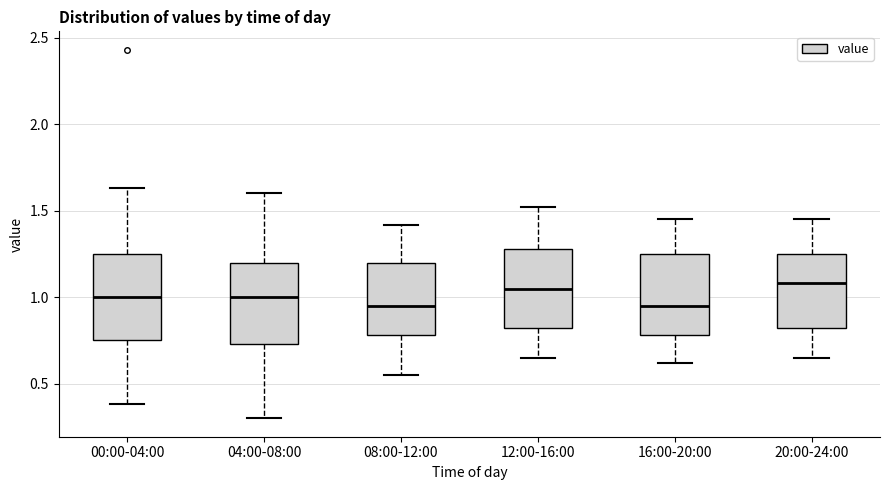

Reading left to right, transcribe this box plot: for each box, give where its median line is, the range the box spans, and where its two whiskers end, as read against the y-axis. The values are not printed on the chart, so give them approximately, as read against the axis.

00:00-04:00: median 1.00, box 0.75 to 1.25, whiskers 0.40 to 1.65
04:00-08:00: median 1.00, box 0.75 to 1.20, whiskers 0.30 to 1.60
08:00-12:00: median 0.95, box 0.80 to 1.20, whiskers 0.55 to 1.40
12:00-16:00: median 1.05, box 0.80 to 1.30, whiskers 0.65 to 1.50
16:00-20:00: median 0.95, box 0.80 to 1.25, whiskers 0.60 to 1.45
20:00-24:00: median 1.10, box 0.80 to 1.25, whiskers 0.65 to 1.45